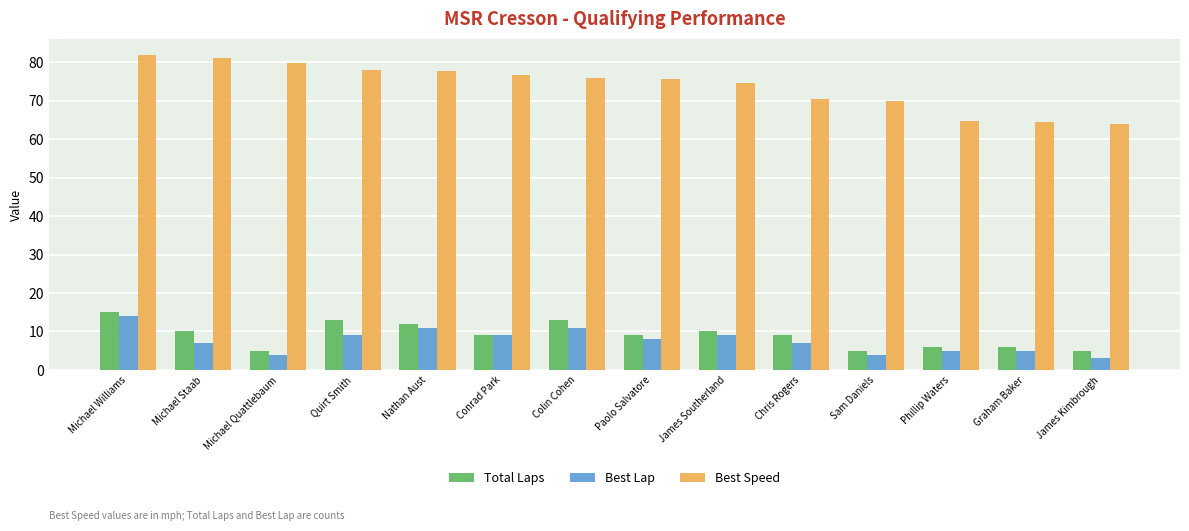

Does the chart contain stacked bars?

No